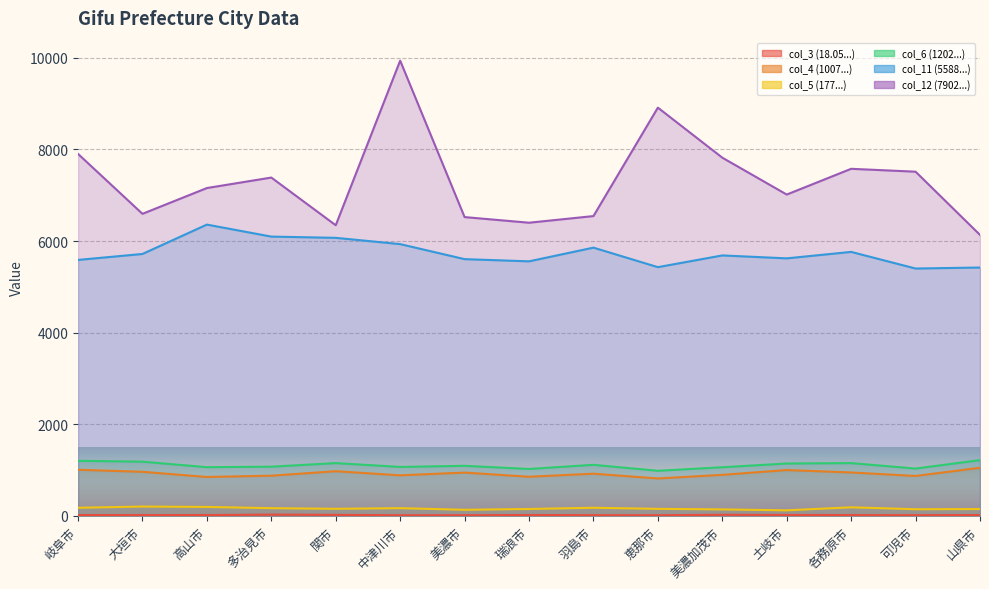

What are all the series names shown in the legend?

col_3 (18.05...), col_4 (1007...), col_5 (177...), col_6 (1202...), col_11 (5588...), col_12 (7902...)